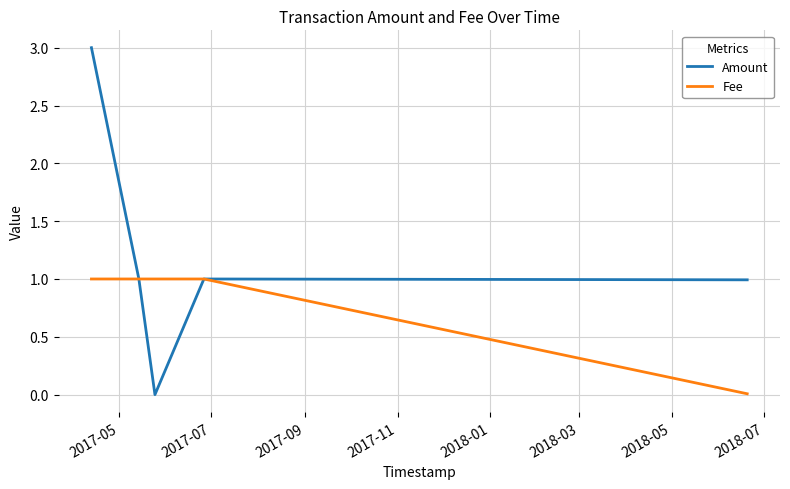

Which series has the largest range (max minus min)?

Amount